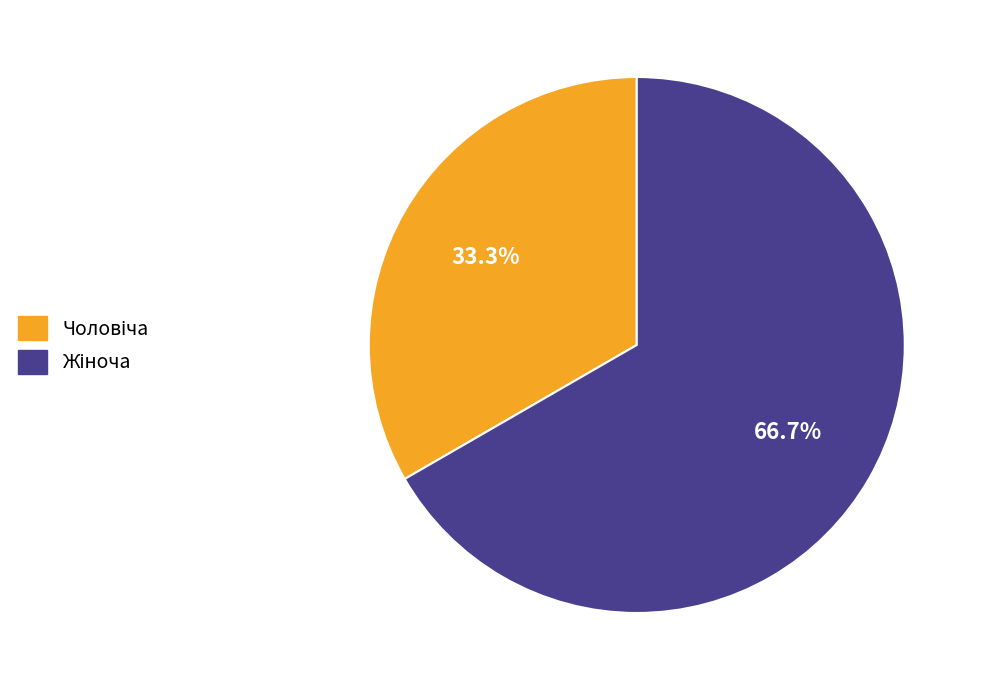

Is there any slice that represents more than half of the pie?

Yes